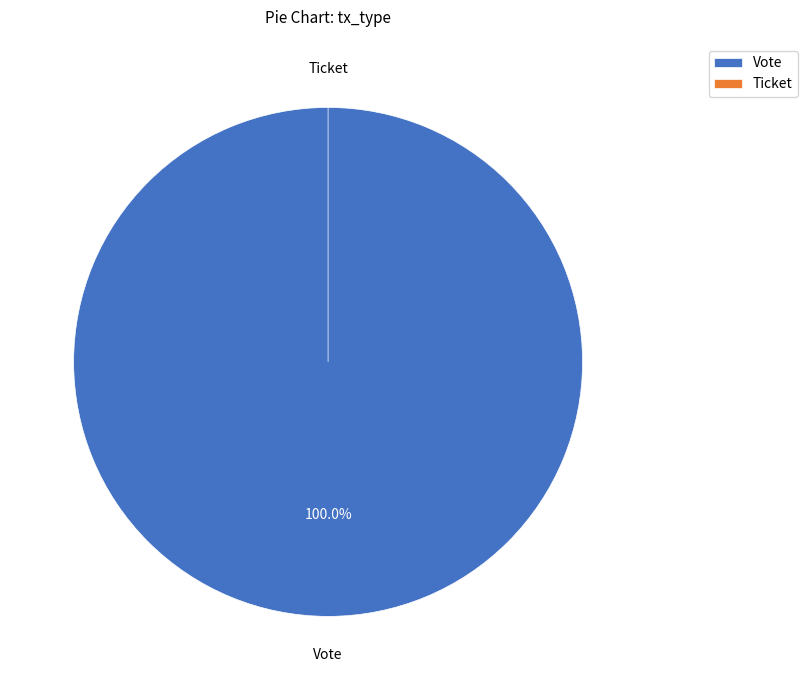

Which slice represents more than half of the pie?

Vote